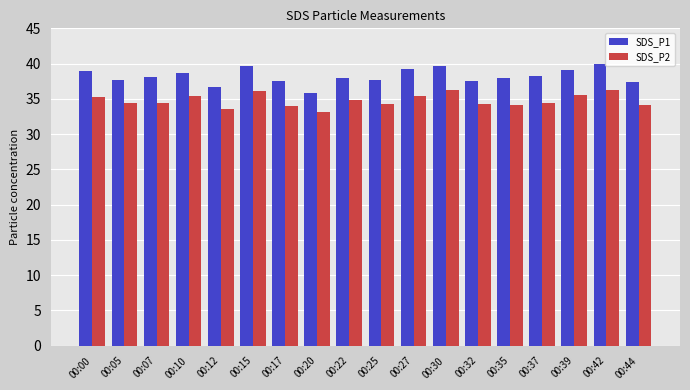

What value does the SDS_P1 series have at 00:05?

37.7